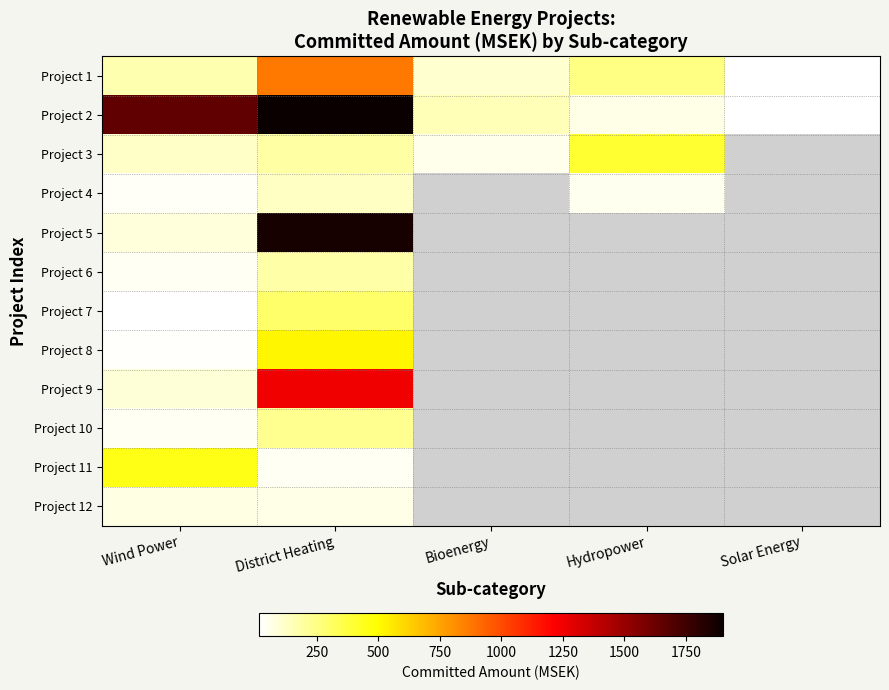

What is the maximum value for Project 1?

873.0